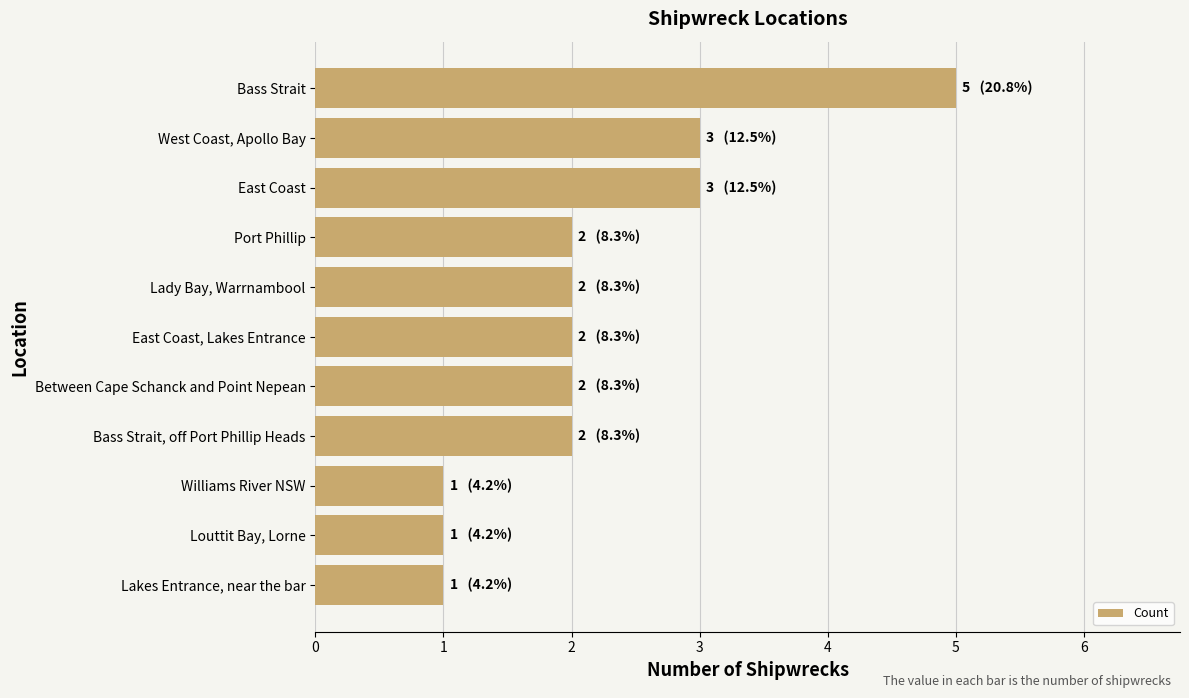

At which category does the chart reach its peak across all series?

Bass Strait